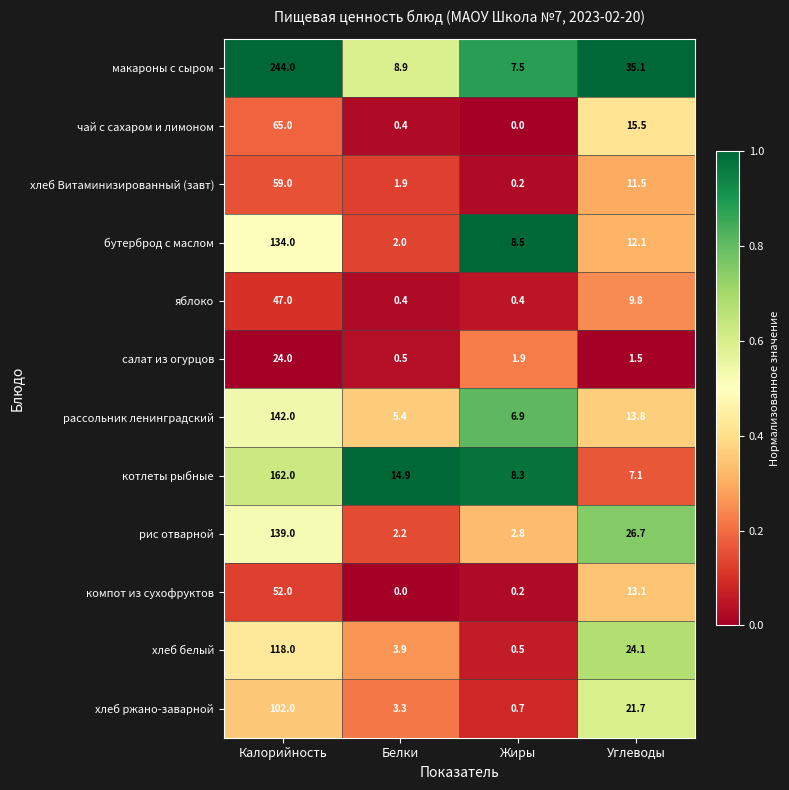

Which series changed the most between Белки and Углеводы?

макароны с сыром